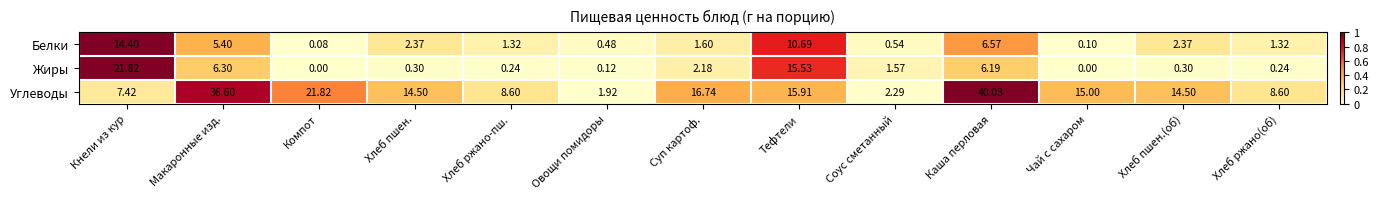

At which category does the chart reach its peak across all series?

Каша перловая